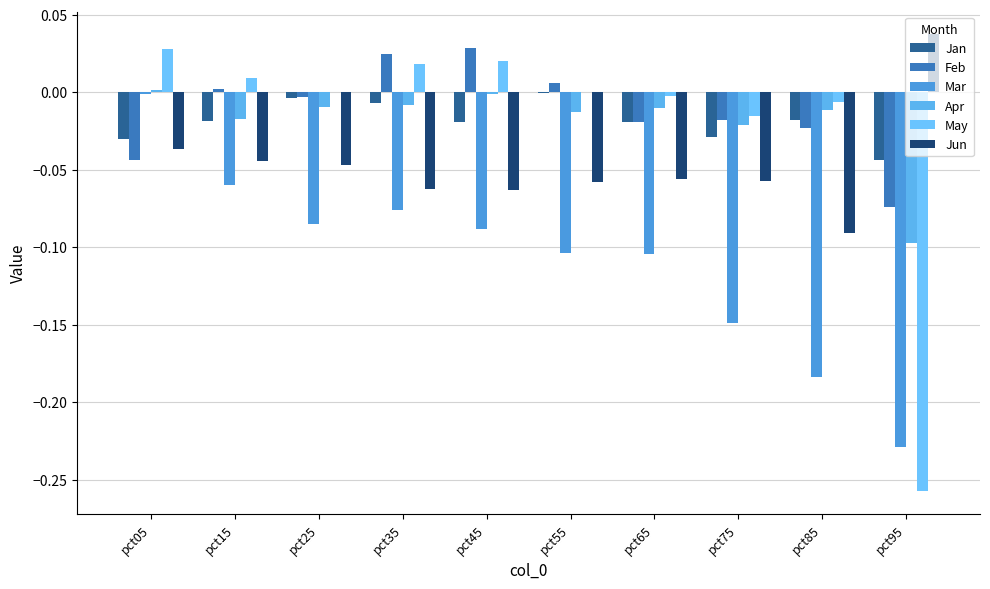

Which series has the largest range (max minus min)?

May